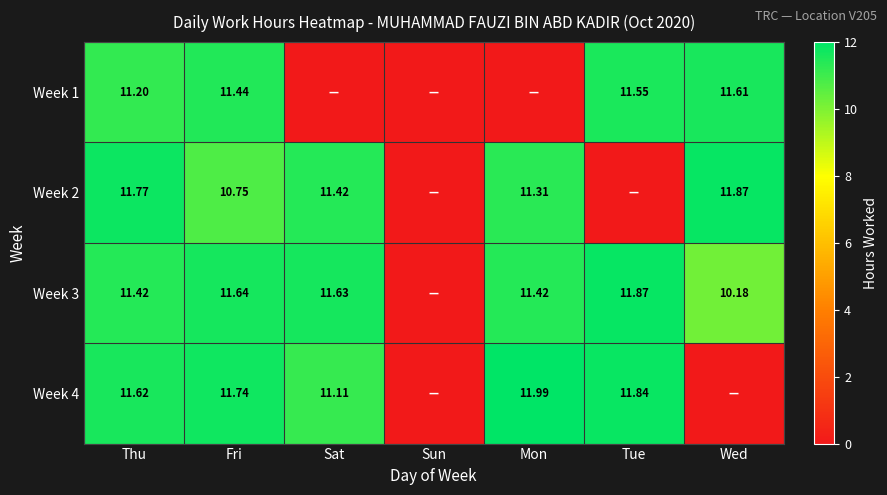

Is the value of Week 1 at Fri greater than the value of Week 4 at Tue?

No